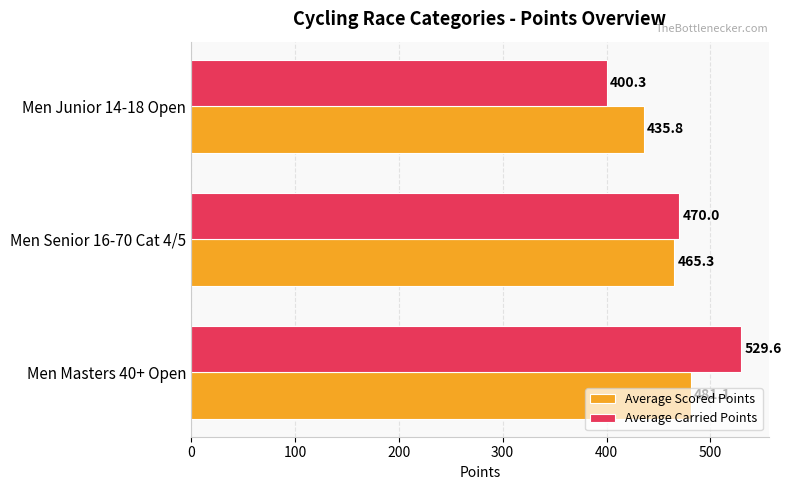

What are all the series names shown in the legend?

Average Scored Points, Average Carried Points